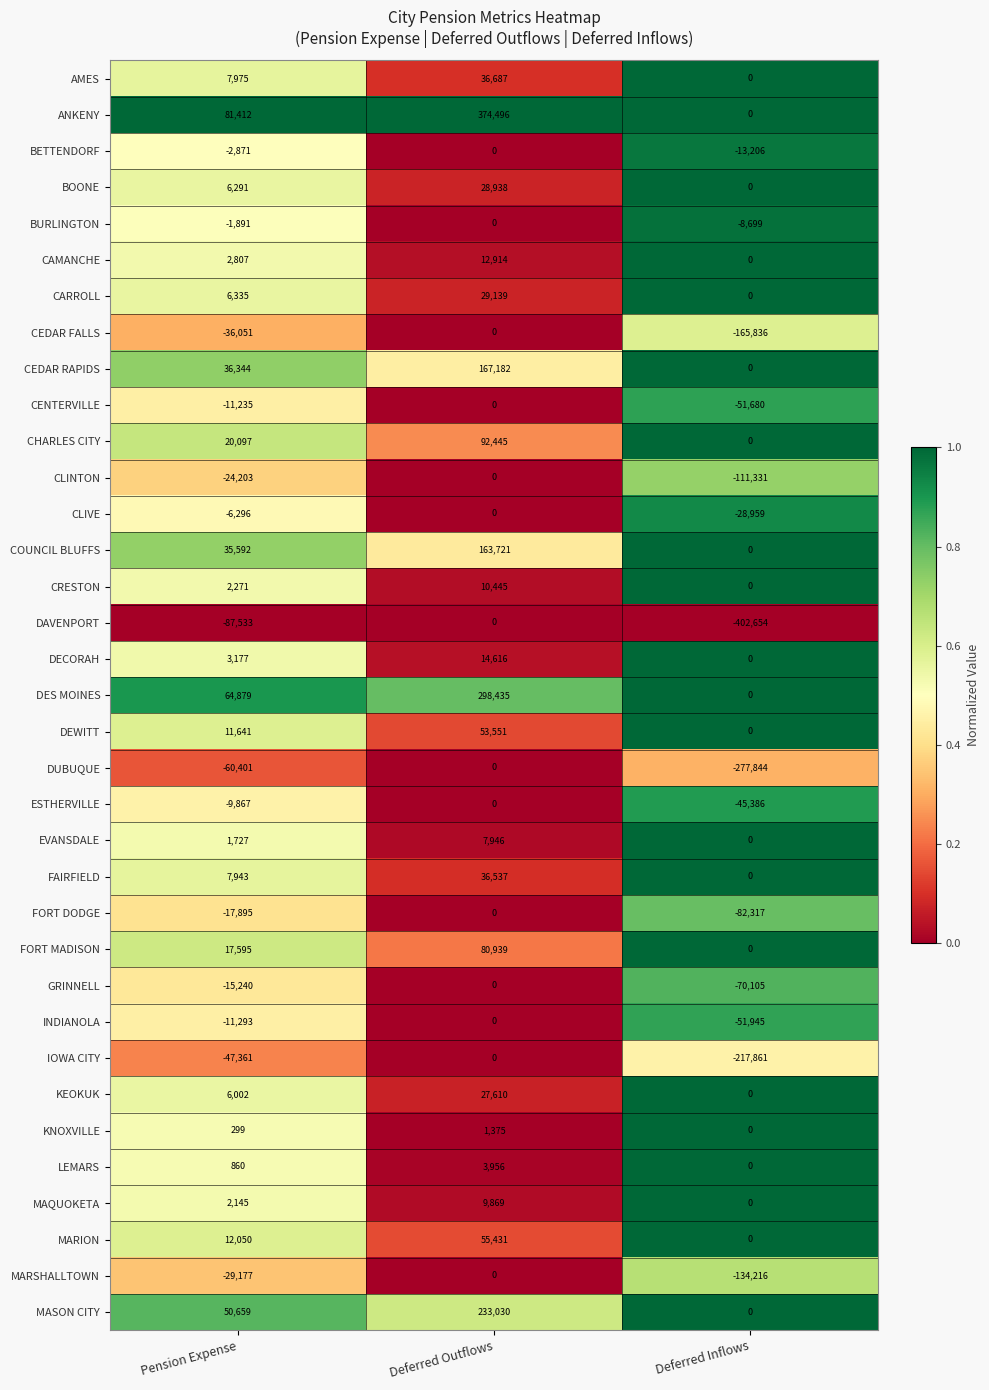

Is it true that COUNCIL BLUFFS equals 241300 at Deferred Outflows?

False